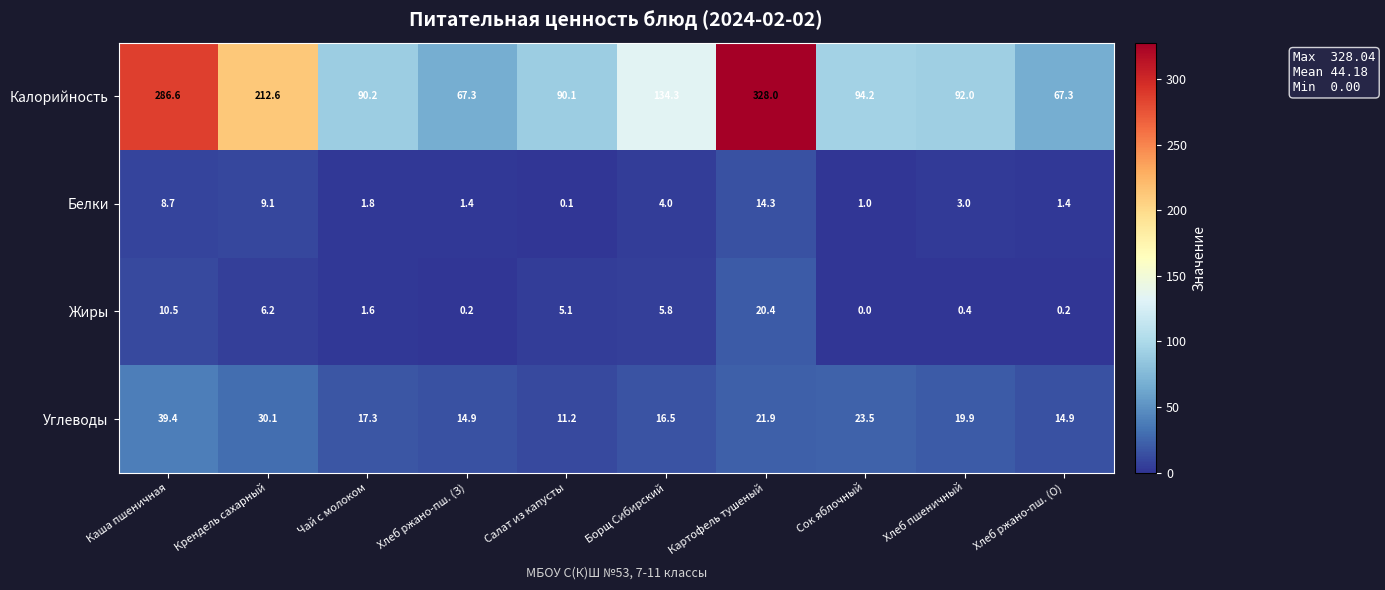

Which series has the largest total across all categories?

Калорийность